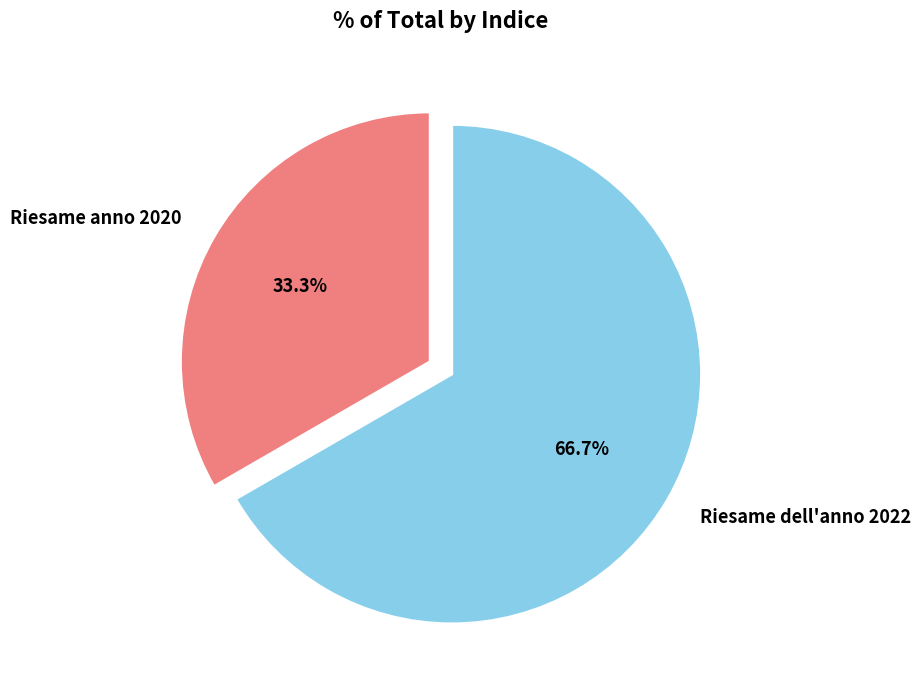

Which category has the biggest portion of the pie?

Riesame dell'anno 2022